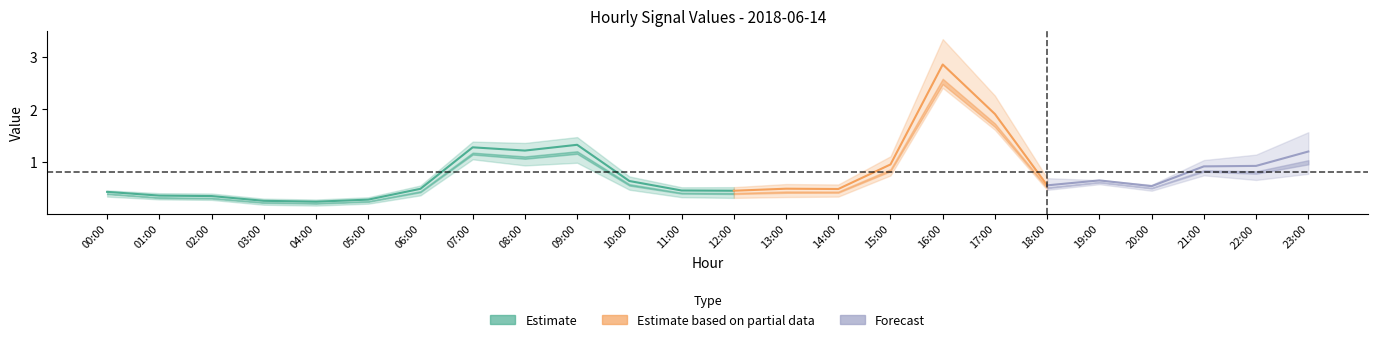

What position from the right is 01:00?

23